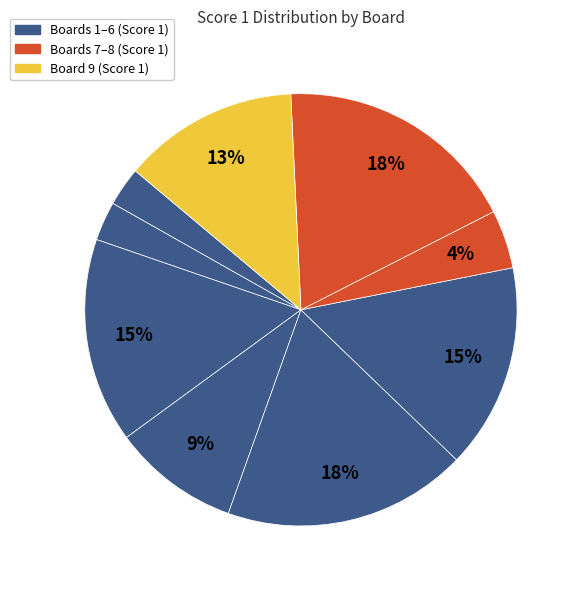

Count the number of slices in the pie.

9